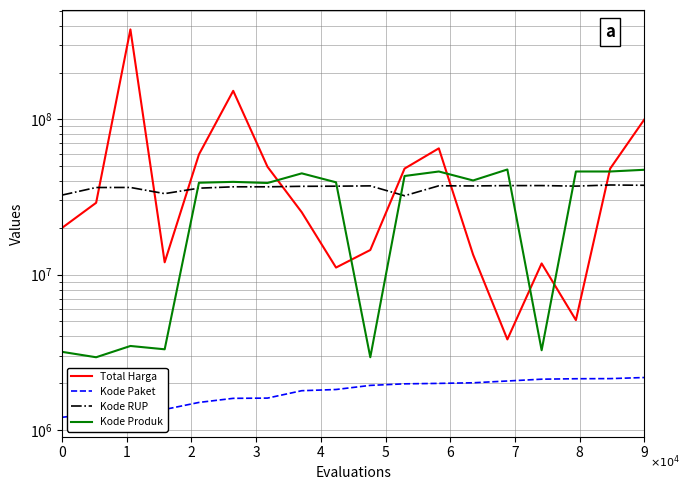

How many lines are shown in the chart?

4